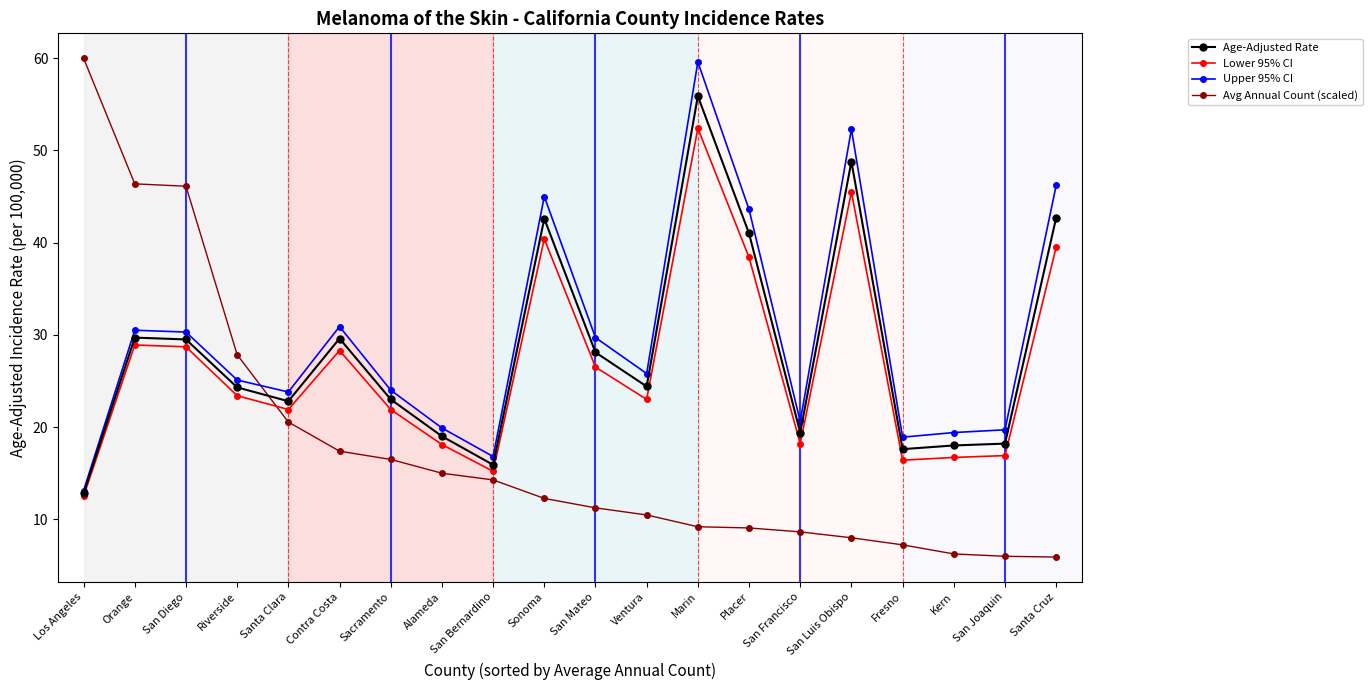

How many times do Avg Annual Count (scaled) and Lower 95% CI cross each other?

1